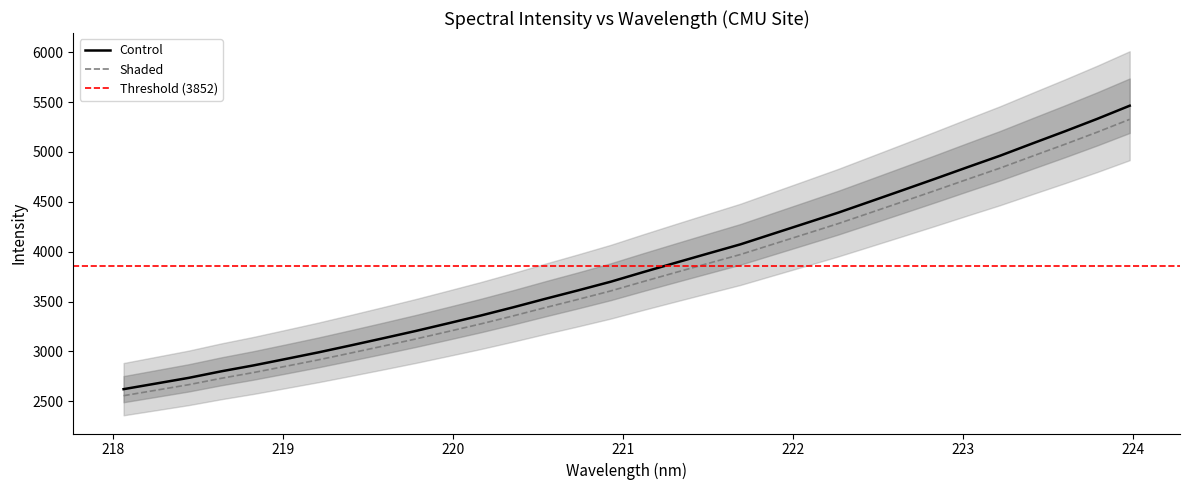

What is the maximum value shown in the chart?

5464.0